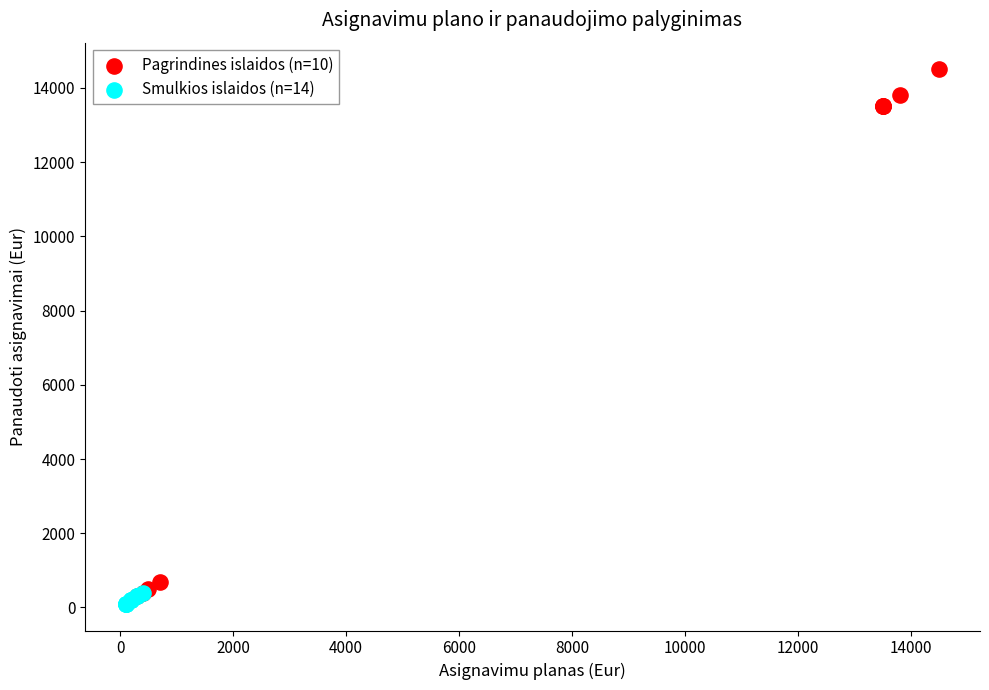

Which series contains the highest Y value?

Pagrindines islaidos (n=10)